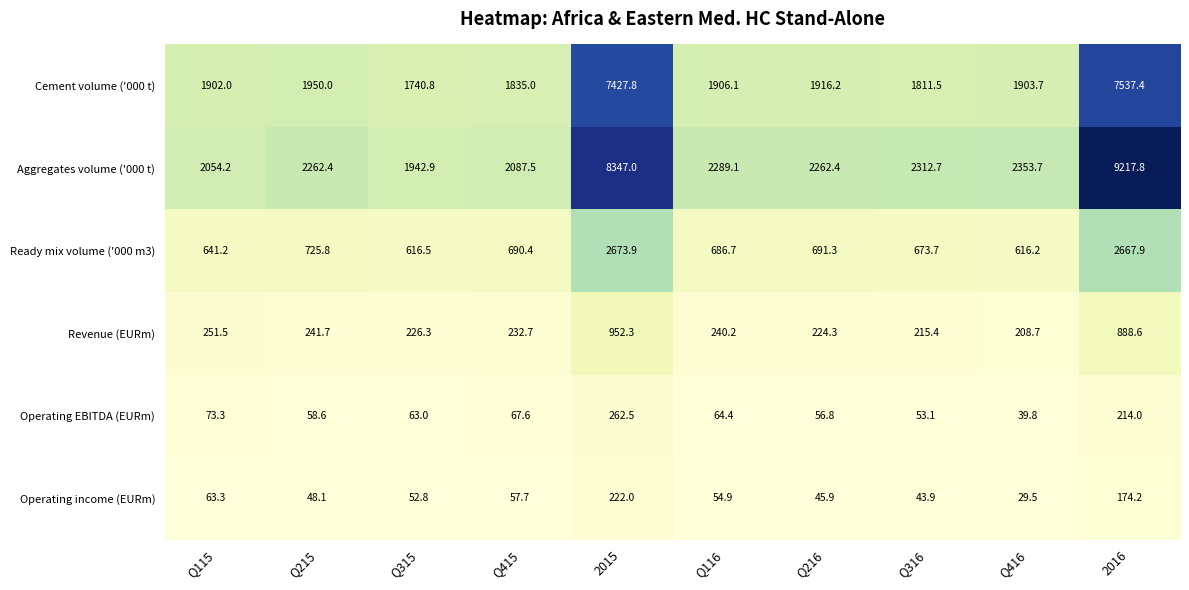

What is the difference between the second highest and minimum values in the Operating EBITDA (EURm) series?

174.2